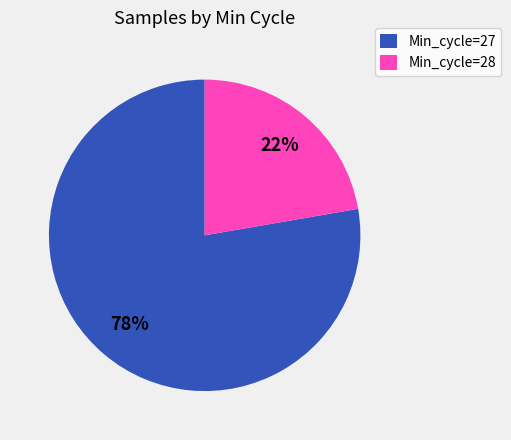

Is it true that Min_cycle=28 is 22% of the pie?

True